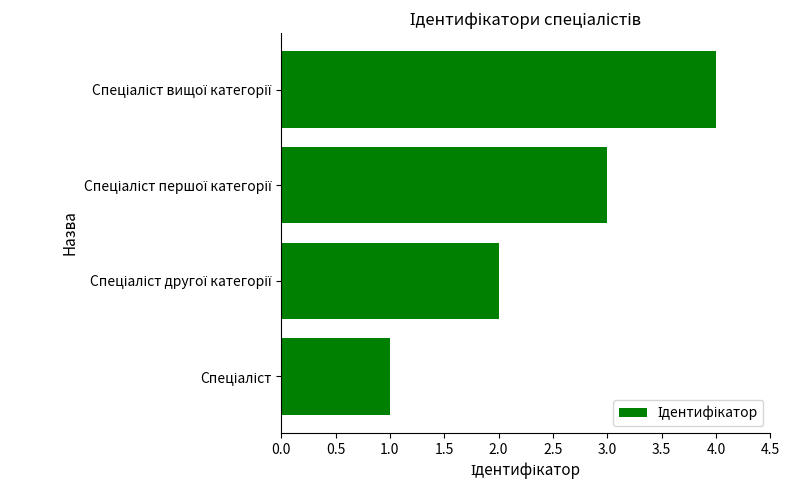

Count the number of data series in this chart.

1